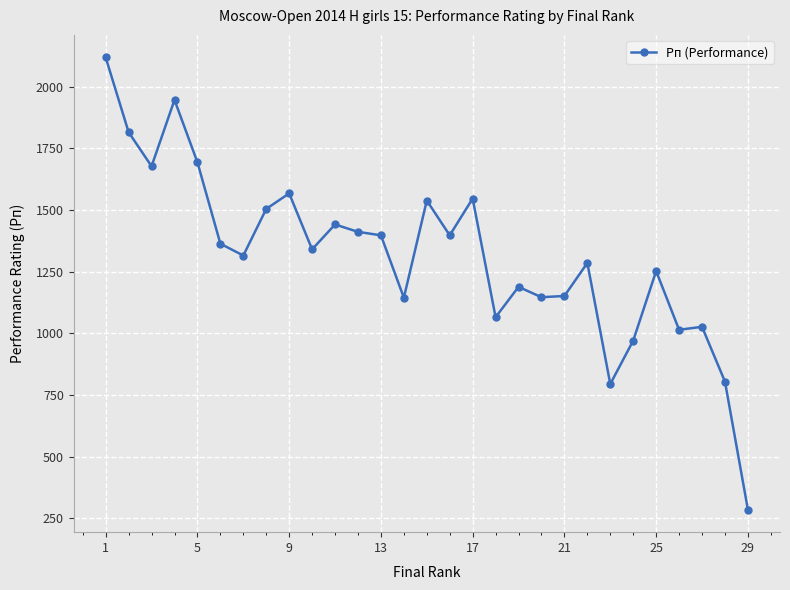

What is the difference between the second highest and second lowest values?

1152